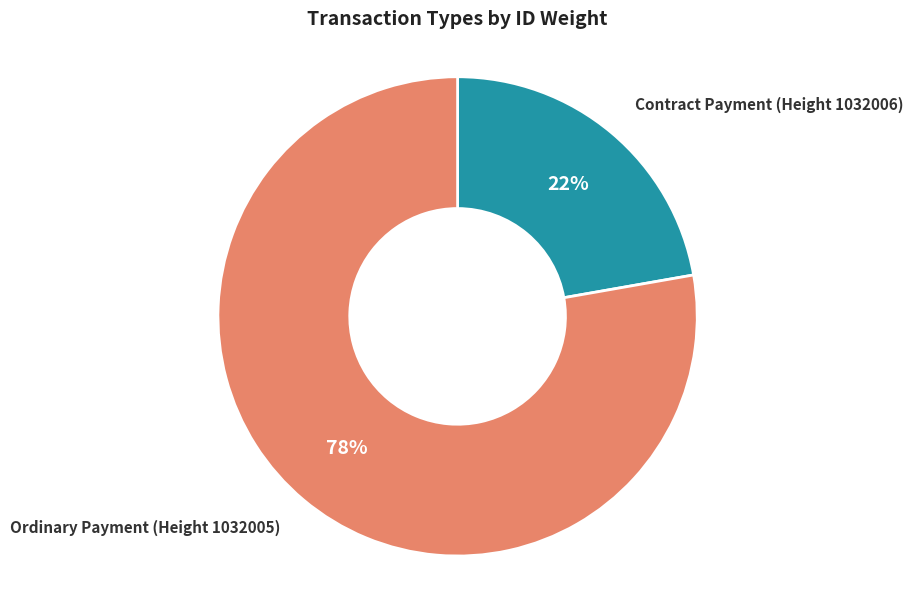

Is there a majority slice in this chart?

Yes